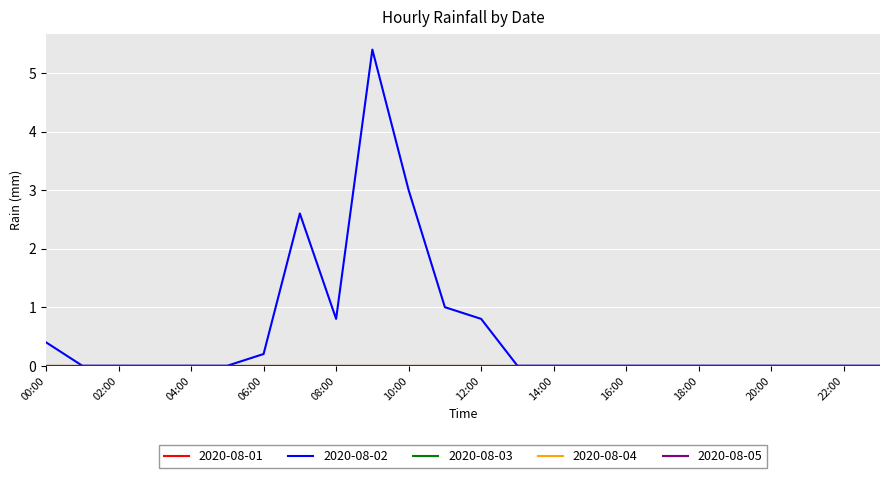

At how many categories does at least one series exceed 0?

8